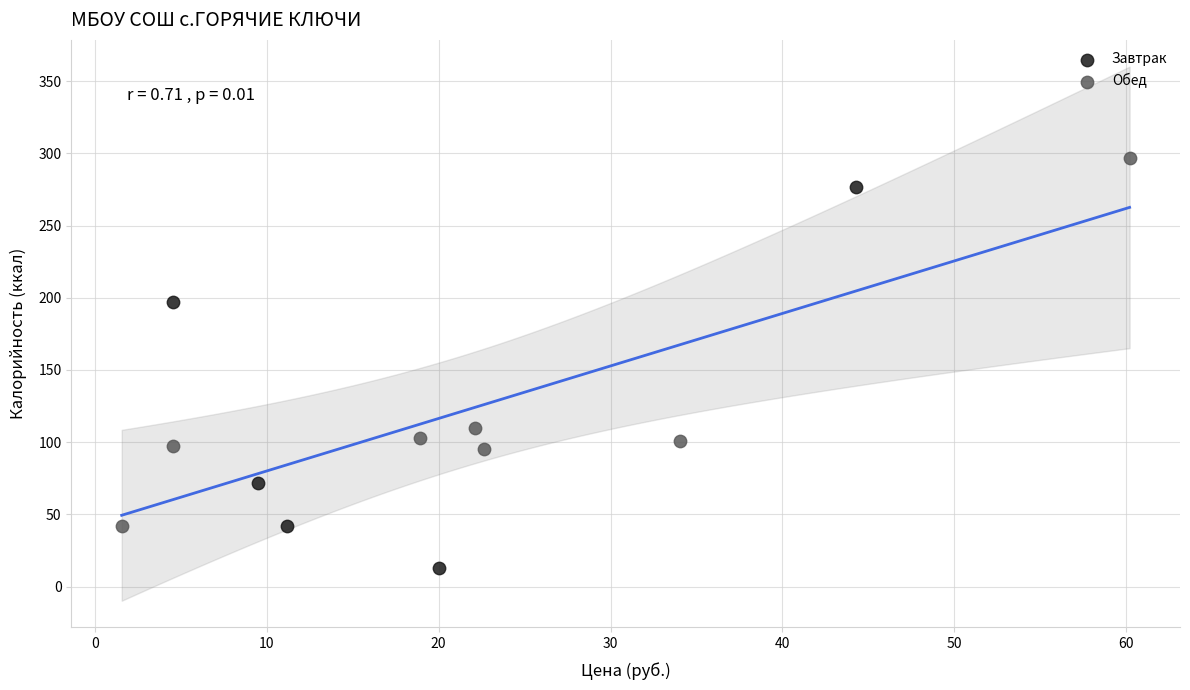

Which series reaches the maximum Y coordinate?

Обед